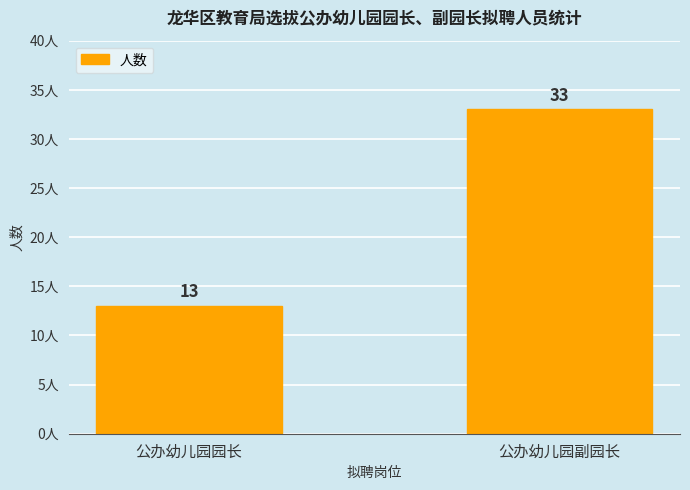

True or false: the data shows 6 at 公办幼儿园园长.

False